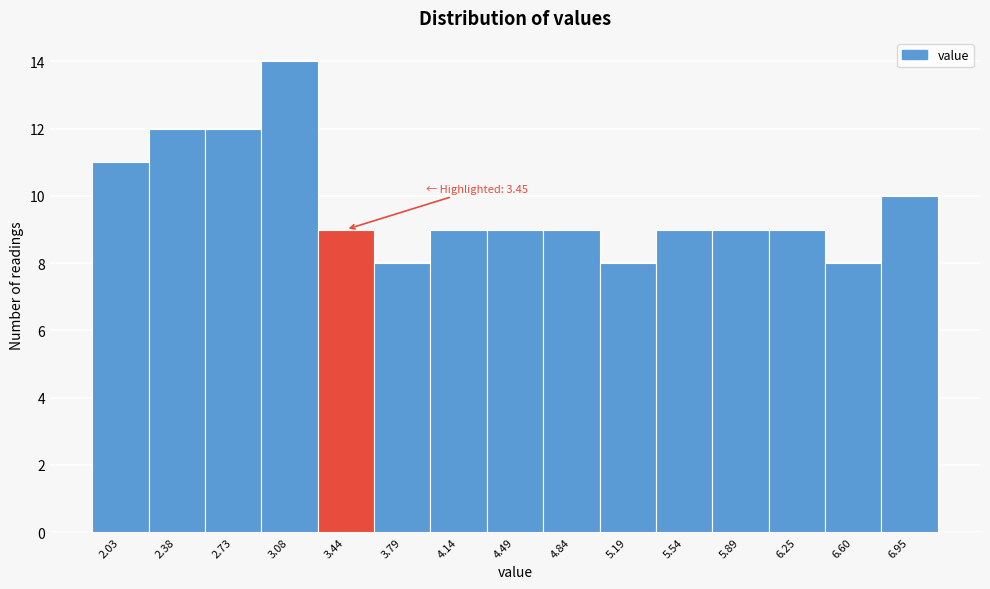

Reading right to left, what are all the values shown in this chart?

6.95=10	6.60=8	6.25=9	5.89=9	5.54=9	5.19=8	4.84=9	4.49=9	4.14=9	3.79=8	3.44=9	3.08=14	2.73=12	2.38=12	2.03=11